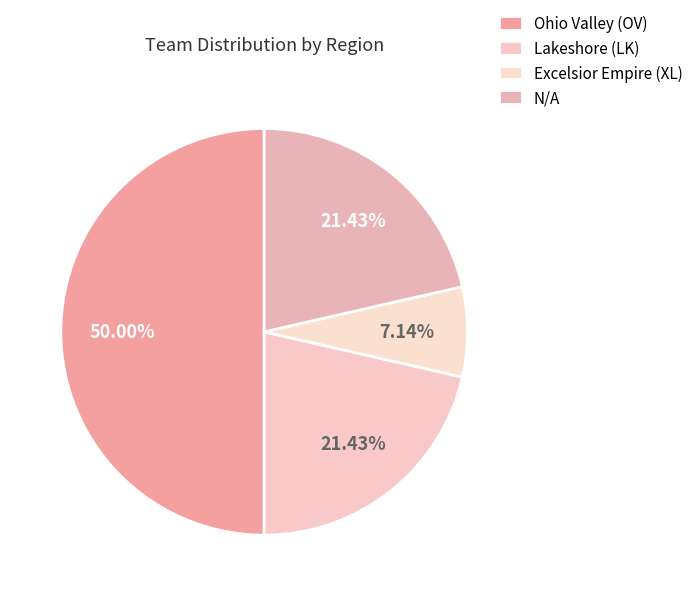

How many segments does this pie chart have?

4